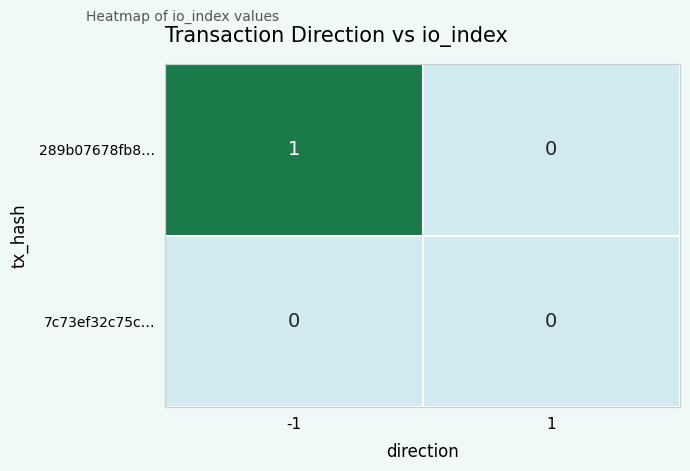

The value of 7c73ef32c75c… at 1 is 0. True or false?

True